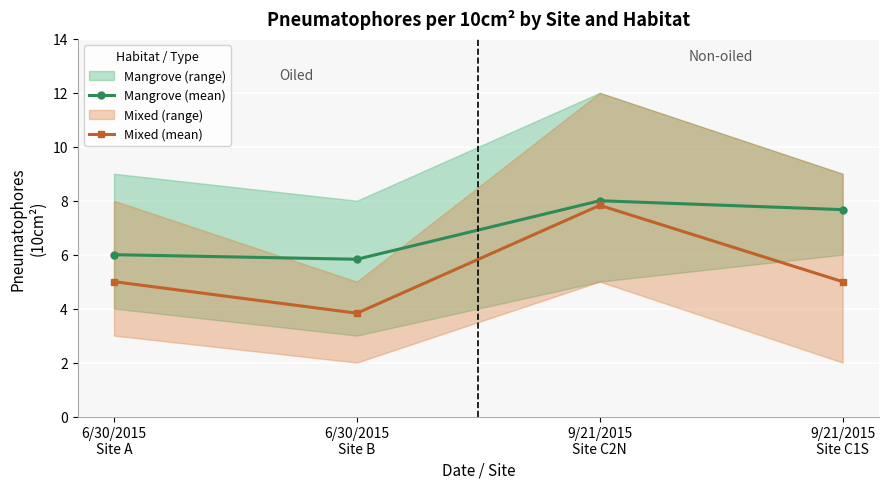

The Mixed (mean) series shows 8.6 at 9/21/2015
Site C1S. True or false?

False